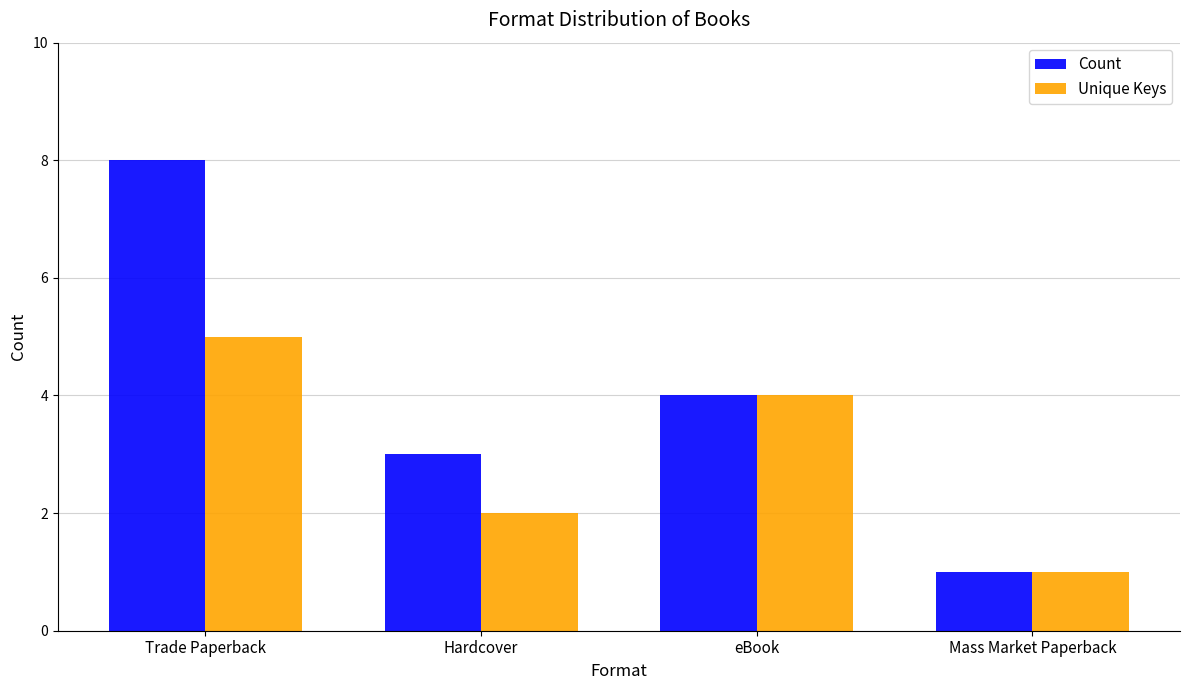

Rank the series by their average value, from lowest to highest.

Unique Keys, Count